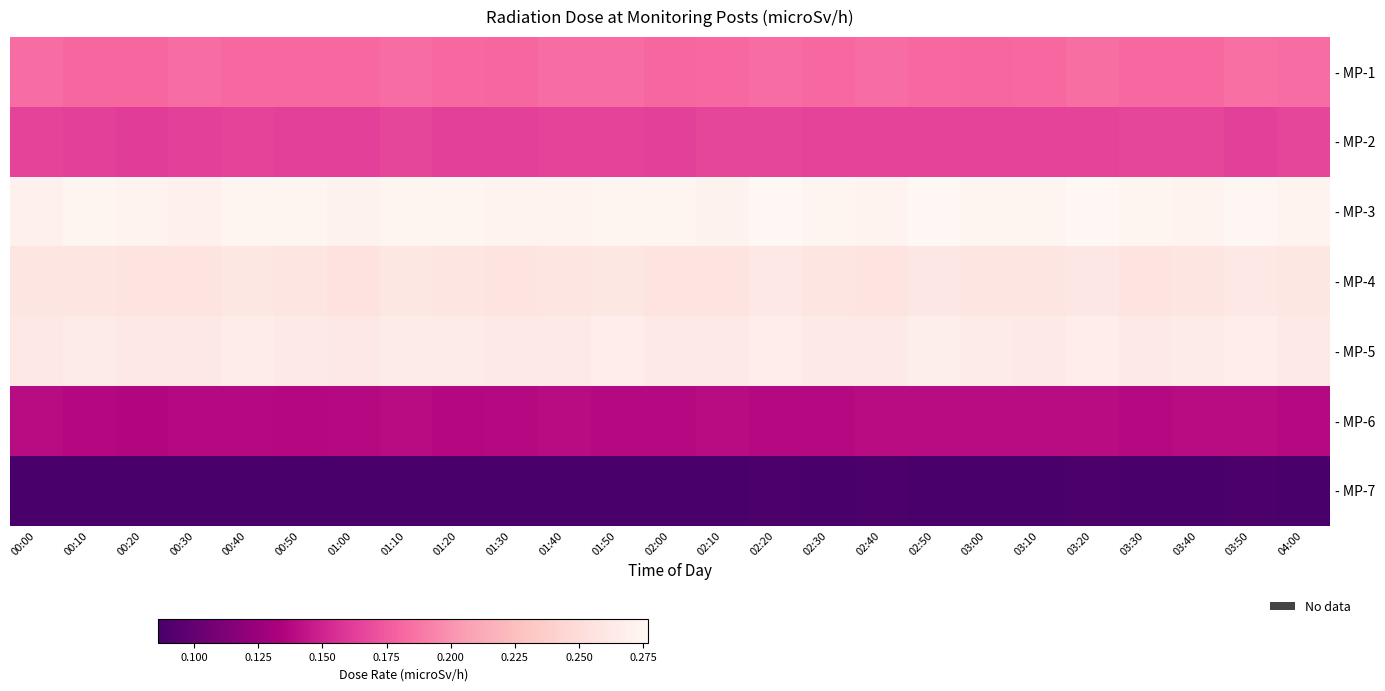

At 02:50, list the series in order from smallest to largest.

- MP-7, - MP-6, - MP-2, - MP-1, - MP-4, - MP-5, - MP-3